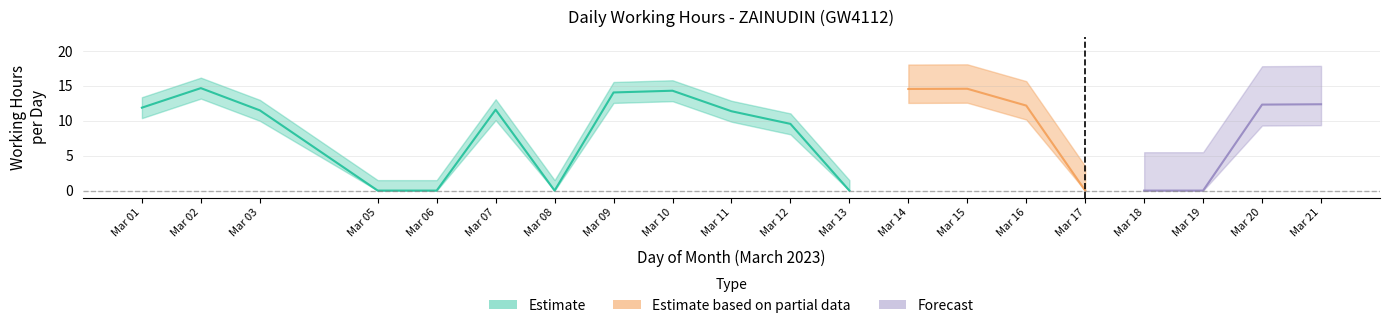

True or false: Estimate based on partial data and Forecast cross at least once.

False